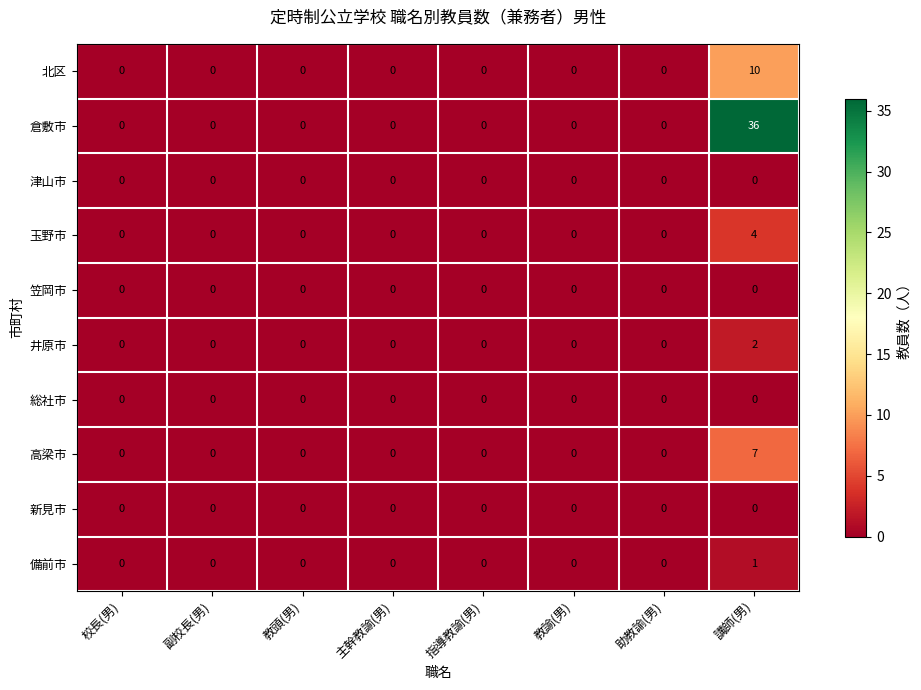

At which category is the sum across all series the highest?

講師(男)